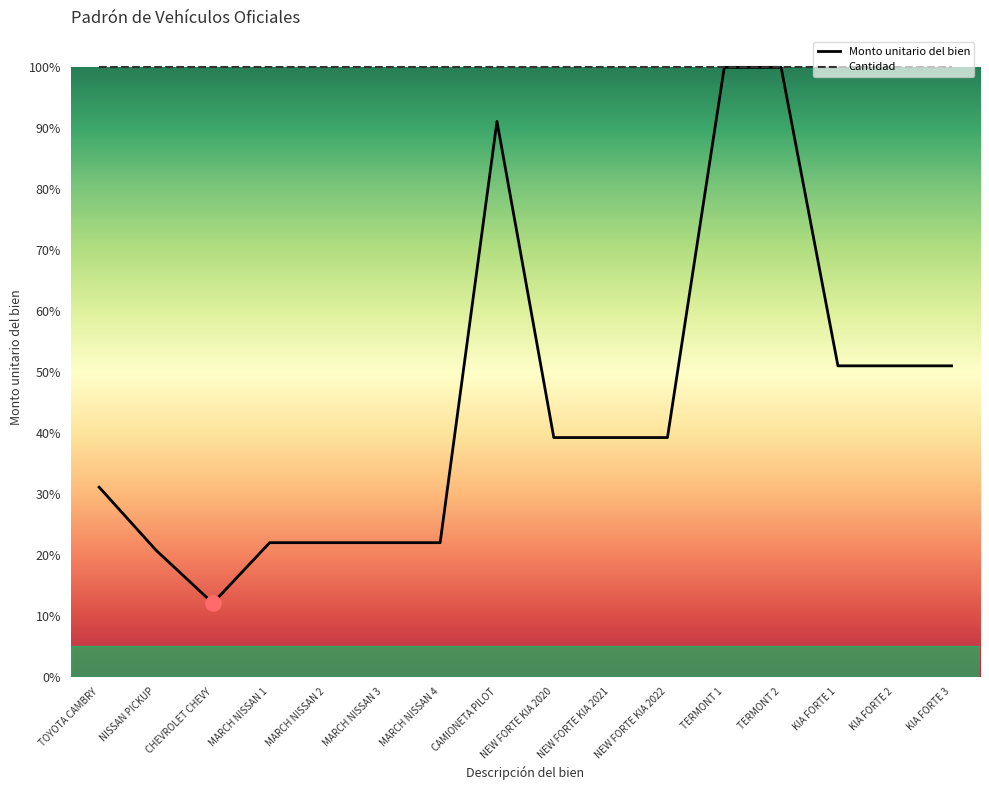

What is the ratio of the value at KIA FORTE 2 to the value at NEW FORTE KIA 2020?

1.3